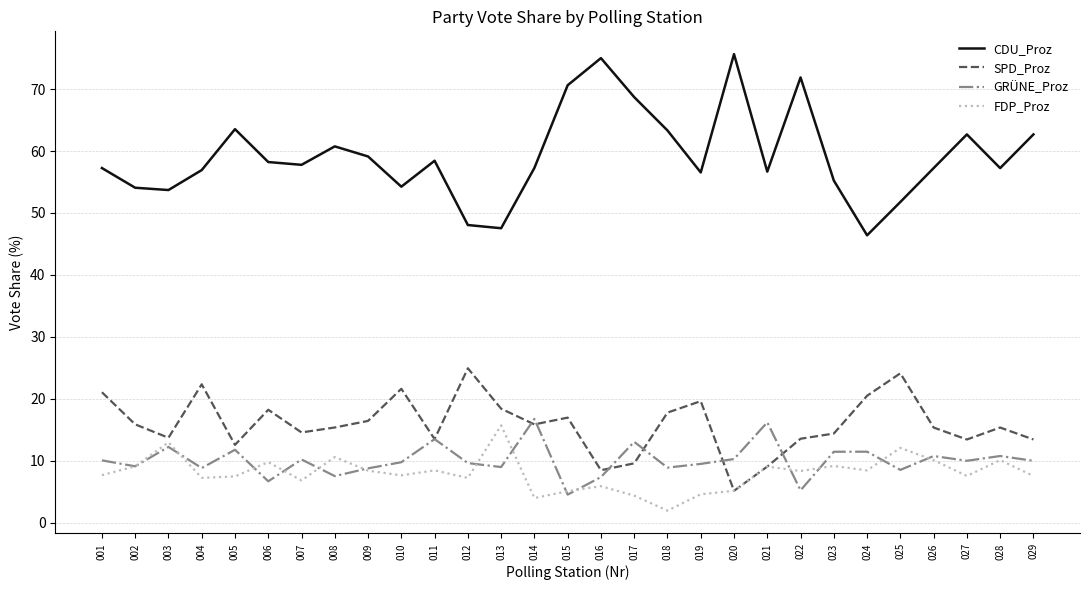

Which series has the largest total across all categories?

CDU_Proz